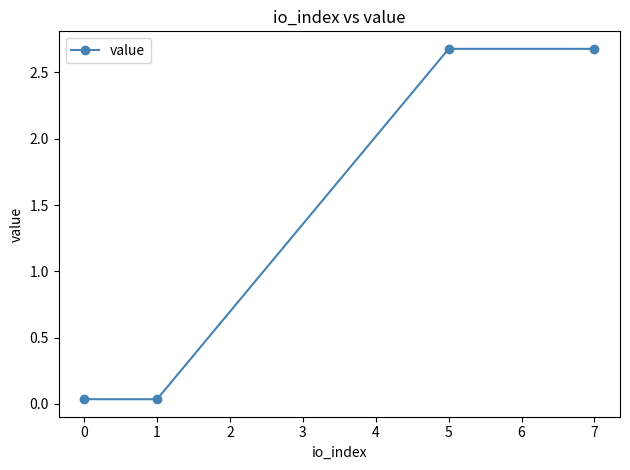

How many lines are shown in the chart?

1